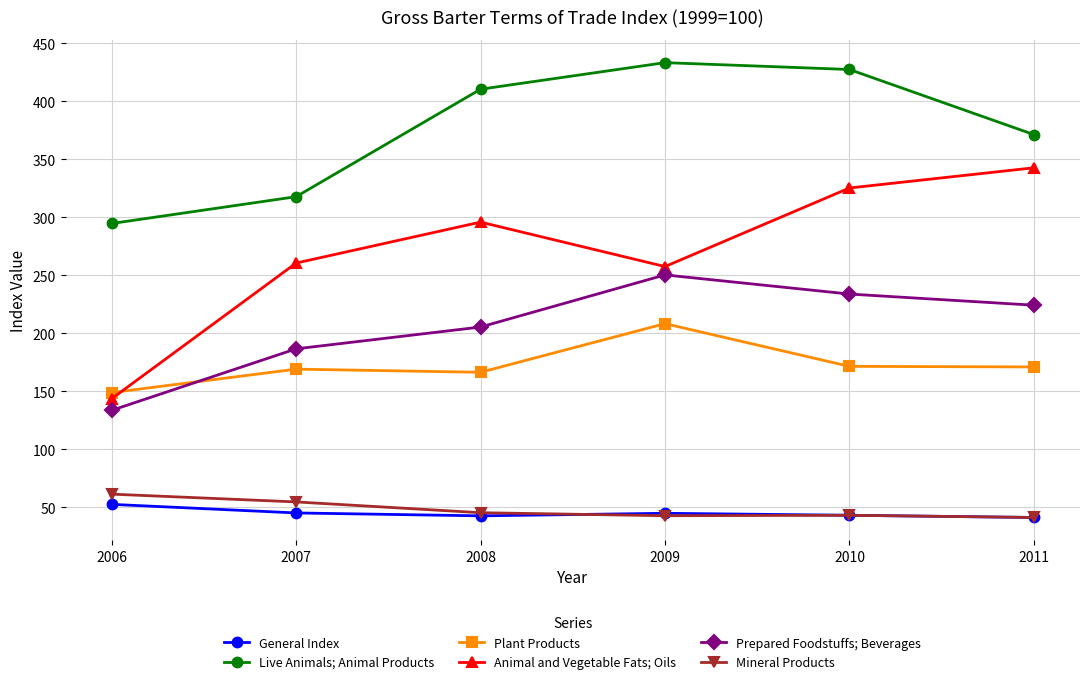

In Animal and Vegetable Fats; Oils, how many points are lower than both neighbors (excluding endpoints)?

1